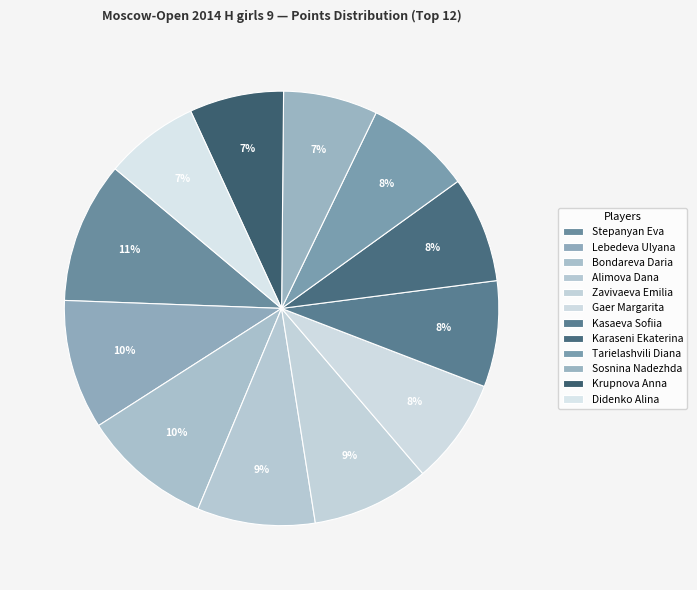

What is the largest slice in the pie chart?

Stepanyan Eva